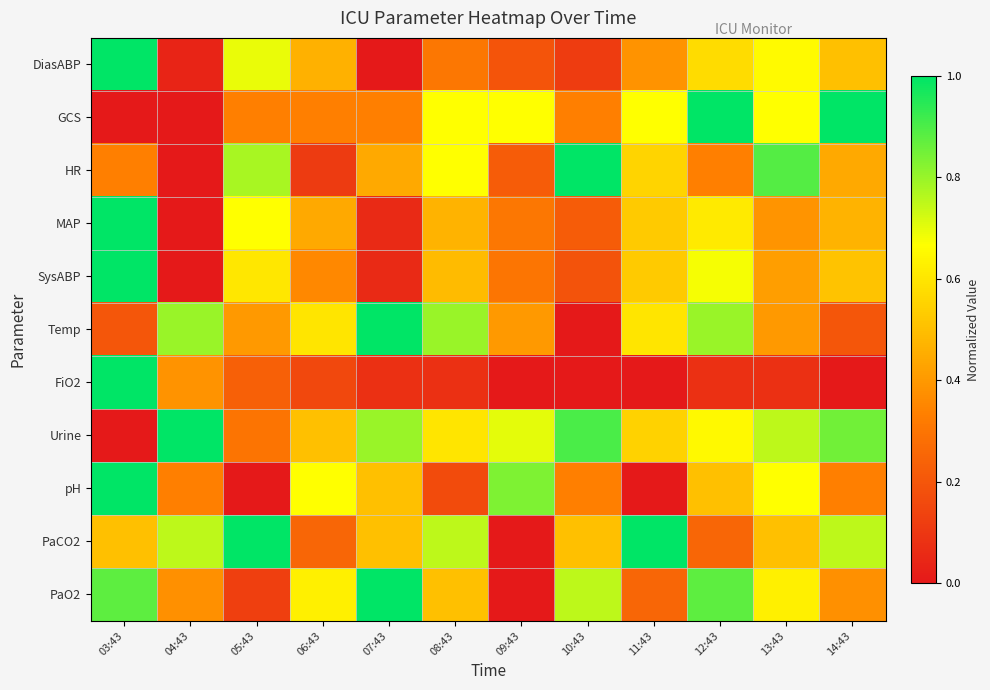

At how many categories does at least one series exceed 0?

12